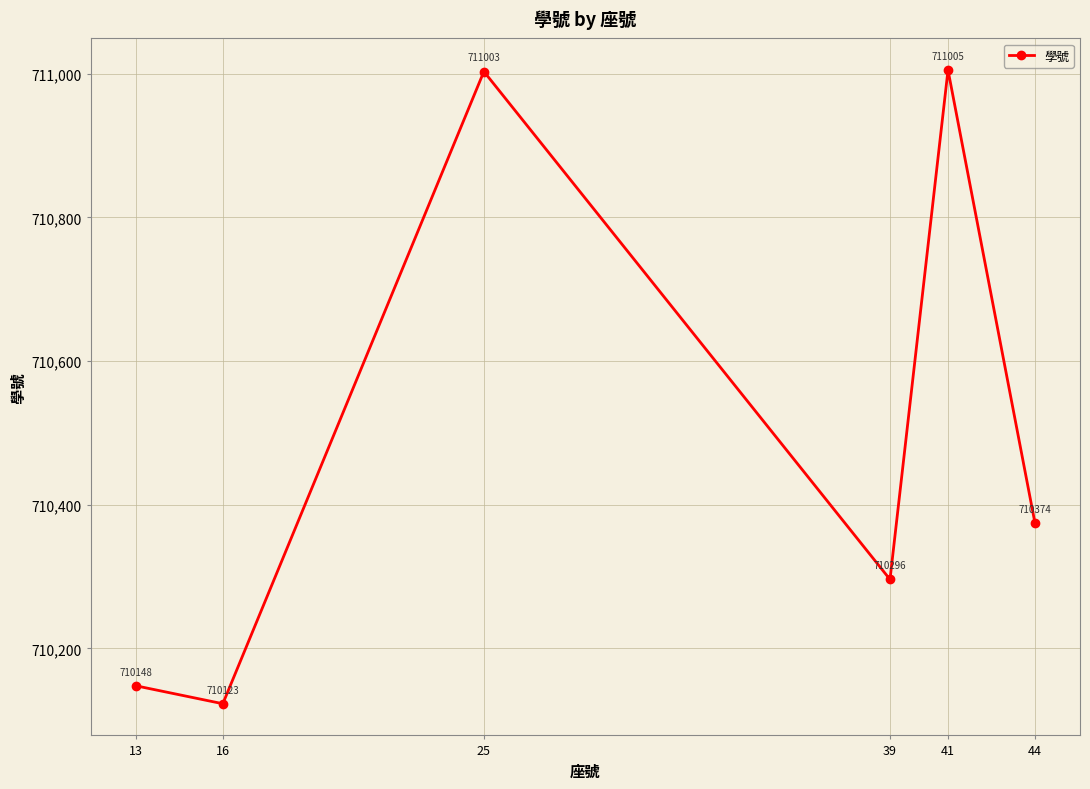

Reading left to right, list all the values displayed in this chart.

13=710148	16=710123	25=711003	39=710296	41=711005	44=710374